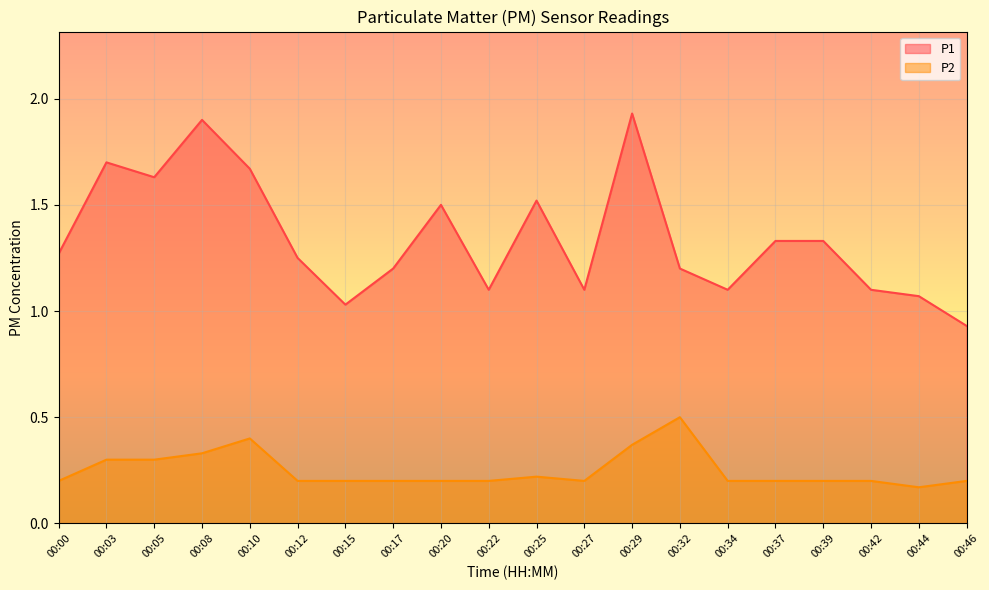

At which category does the chart reach its minimum across all series?

00:44